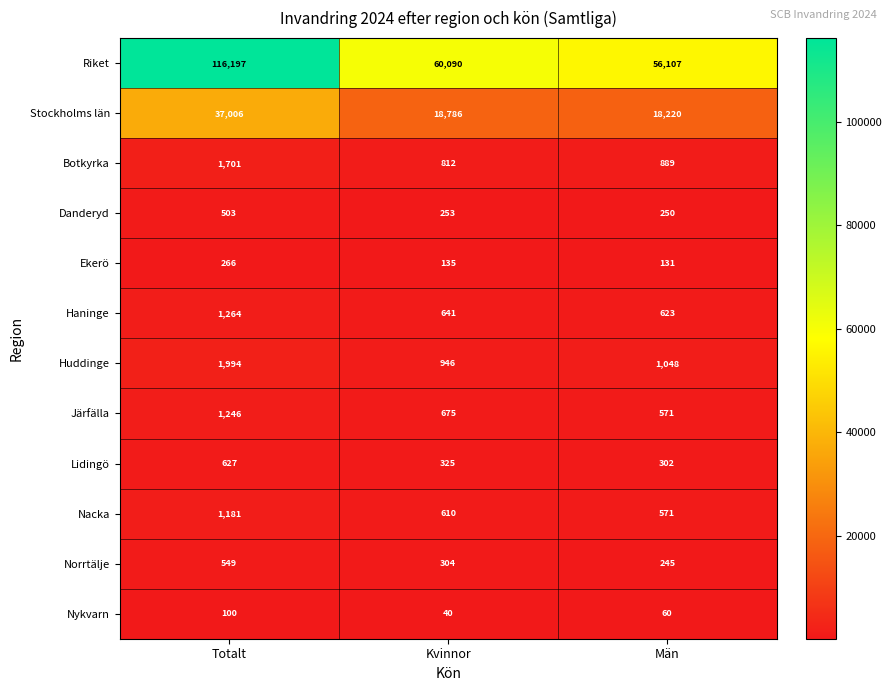

Rank the series by their maximum value, from highest to lowest.

Riket, Stockholms län, Huddinge, Botkyrka, Haninge, Järfälla, Nacka, Lidingö, Norrtälje, Danderyd, Ekerö, Nykvarn